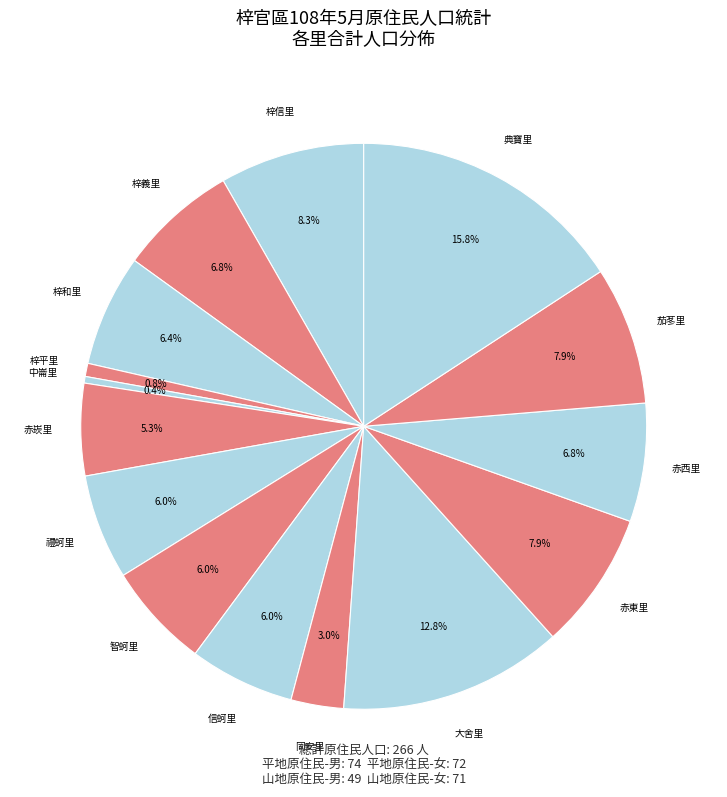

Combined, do 赤崁里 and 同安里 account for over 50%?

No